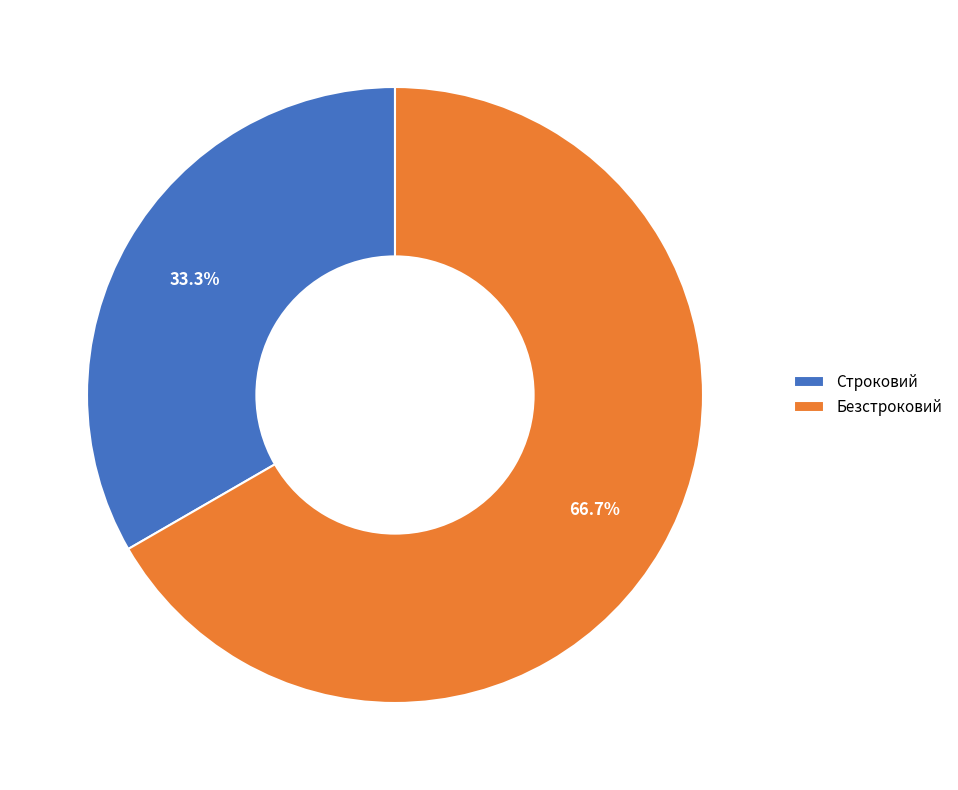

Approximately how many times larger is the value at Безстроковий compared to Строковий?

2.0